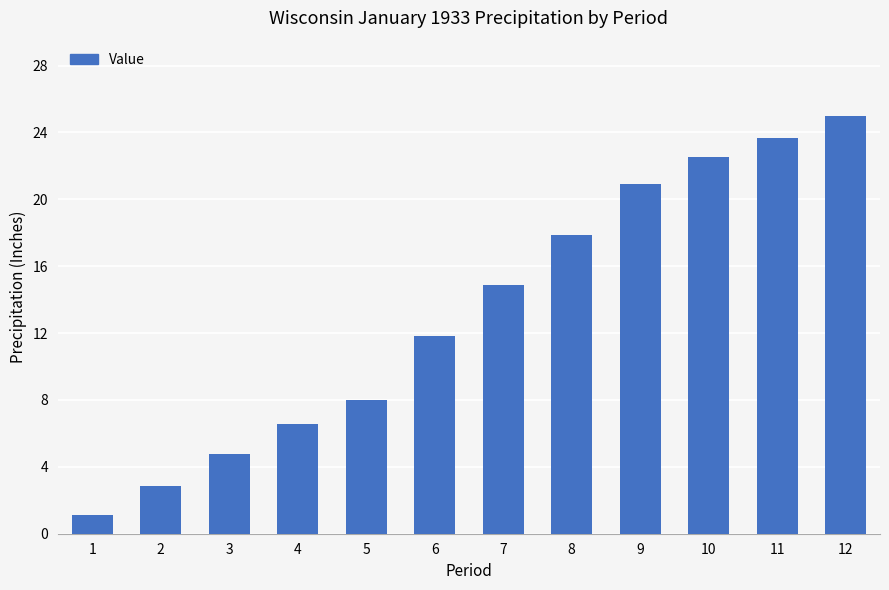

Is it true that the value at 12 is 34.6?

False